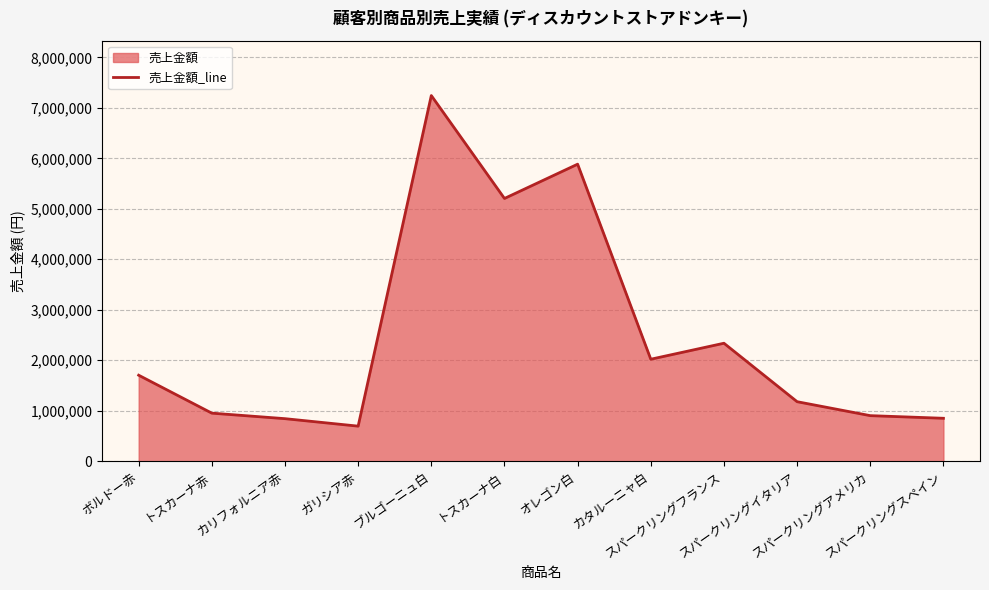

Which category has the lowest value across all series?

ガリシア赤